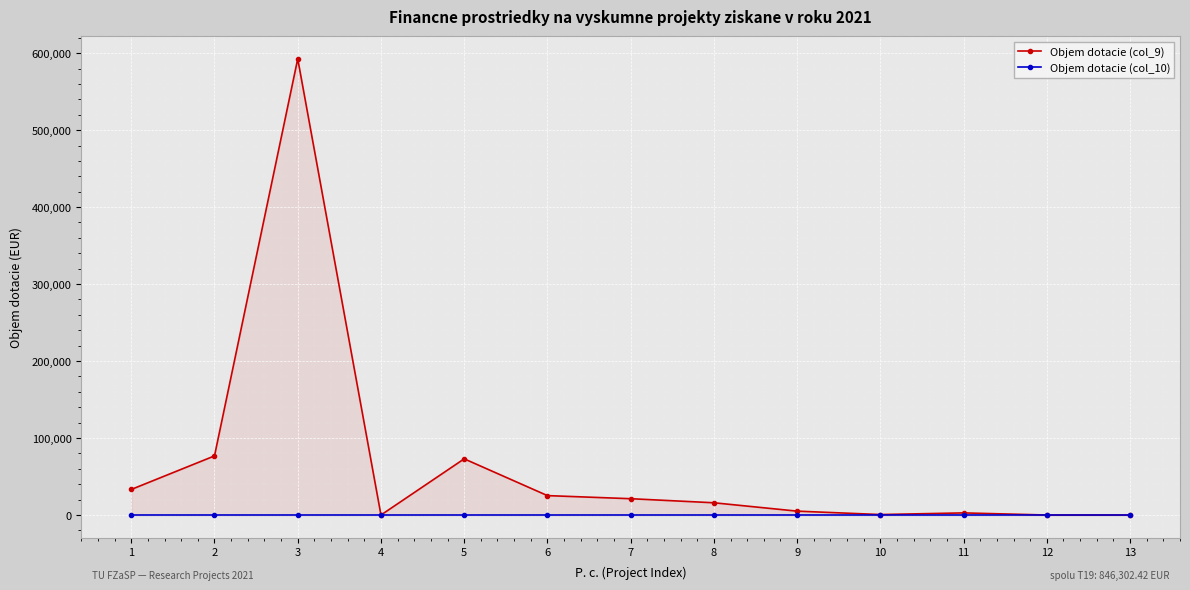

True or false: Objem dotacie (col_10) and Objem dotacie (col_9) cross at least once.

False